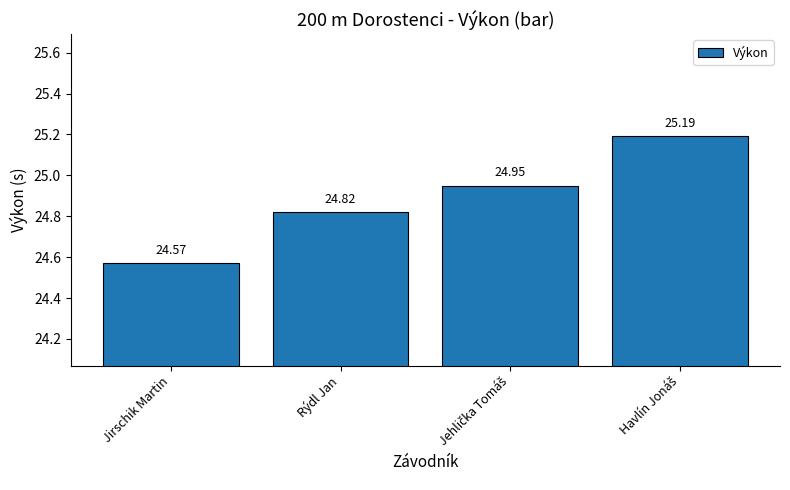

Which category has the lowest value across all series?

Jirschik Martin